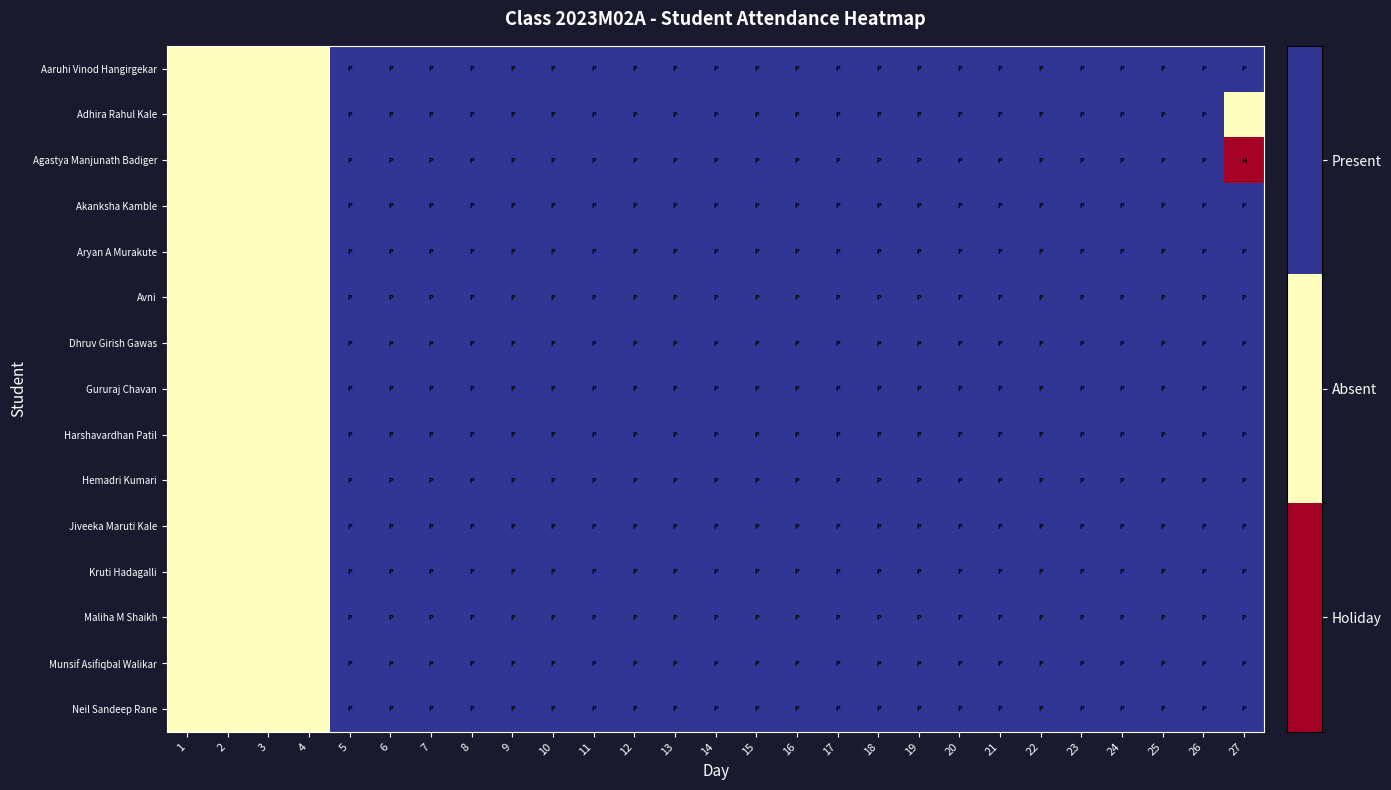

What is the greatest value displayed?

1